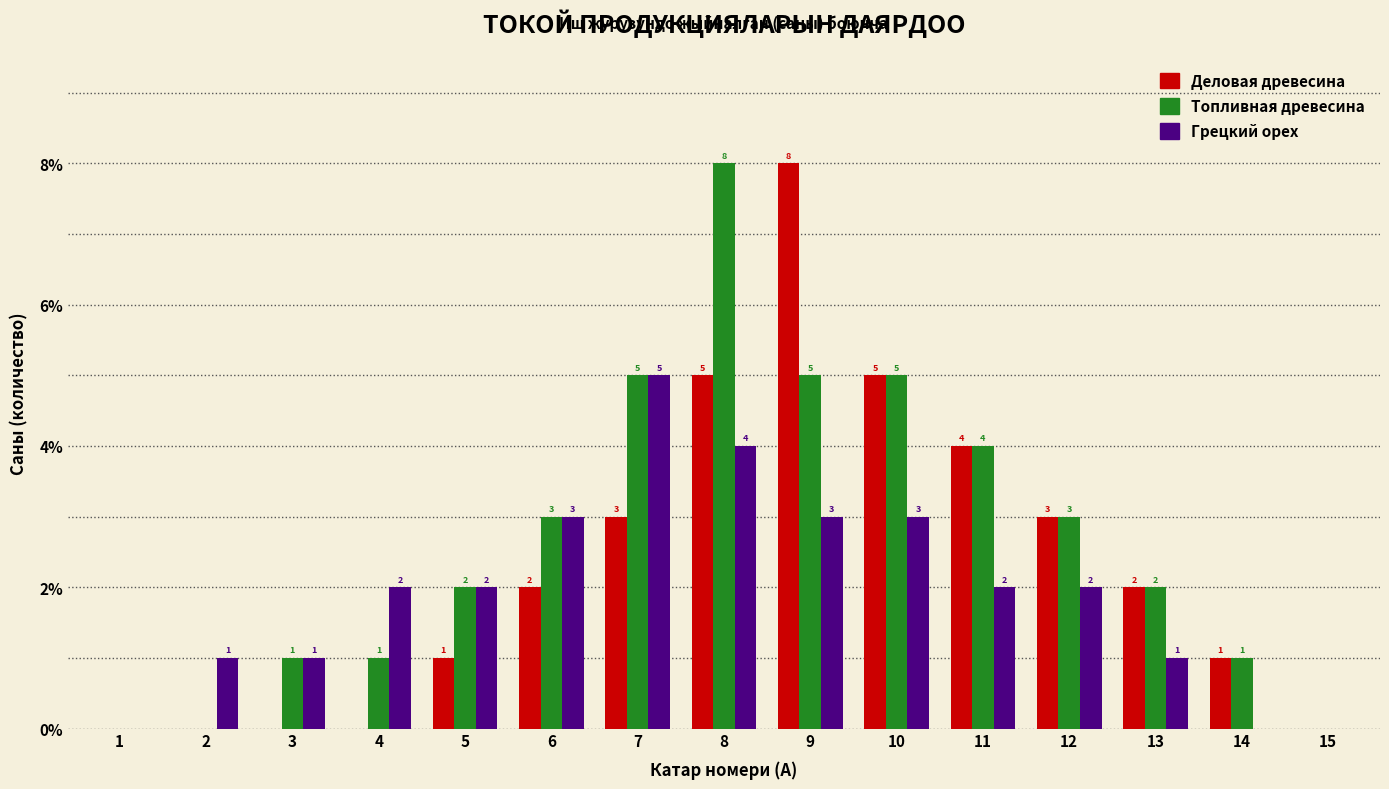

Reading right to left, list all the values displayed in this chart.

Деловая древесина: 15=0	14=1	13=2	12=3	11=4	10=5	9=8	8=5	7=3	6=2	5=1	4=0	3=0	2=0	1=0
Топливная древесина: 15=0	14=1	13=2	12=3	11=4	10=5	9=5	8=8	7=5	6=3	5=2	4=1	3=1	2=0	1=0
Грецкий орех: 15=0	14=0	13=1	12=2	11=2	10=3	9=3	8=4	7=5	6=3	5=2	4=2	3=1	2=1	1=0